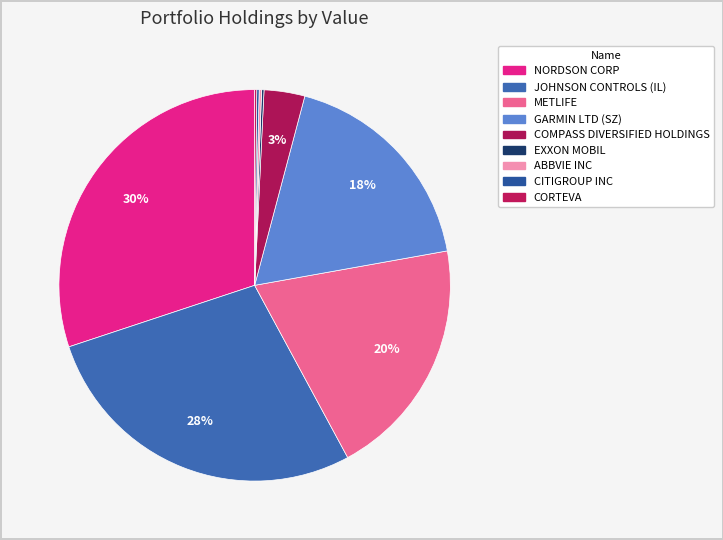

Does GARMIN LTD (SZ) account for over 50% of the chart?

No